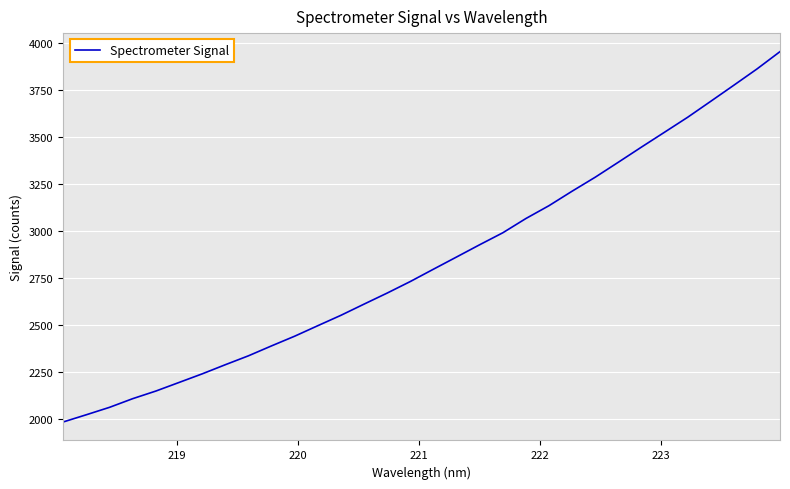

What is the difference between the maximum and minimum values?

1973.1